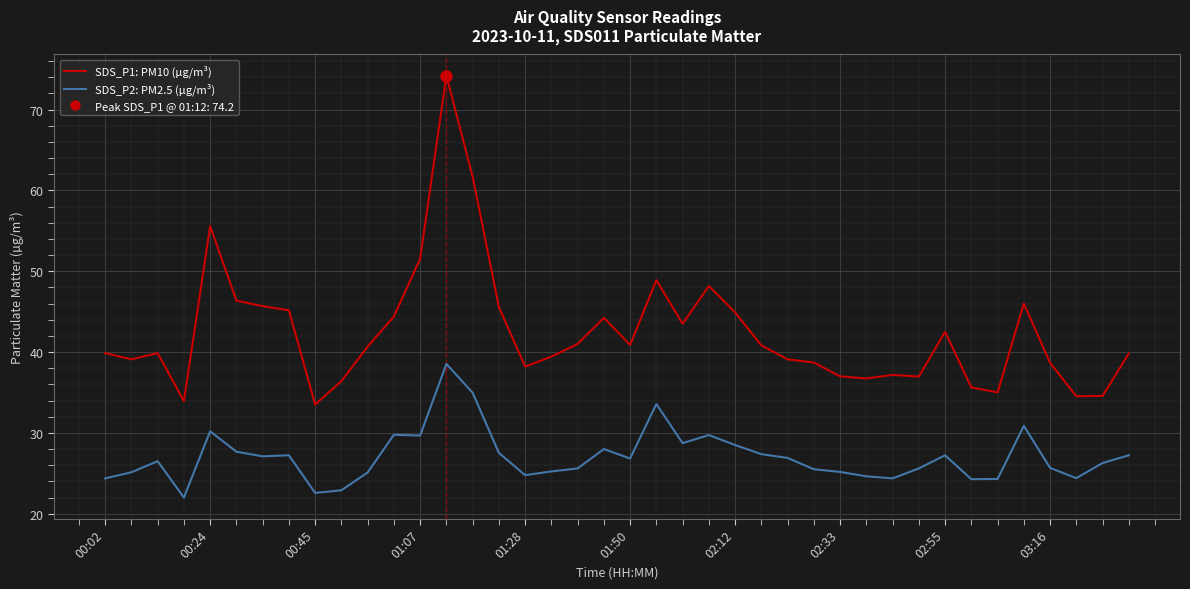

True or false: SDS_P2: PM2.5 (µg/m³) and SDS_P1: PM10 (µg/m³) intersect in this chart.

False